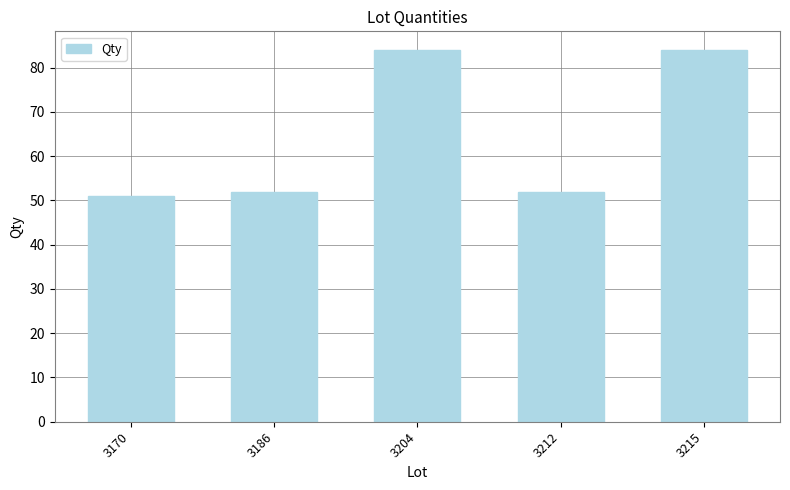

The chart shows a value of 83 at 3186. True or false?

False